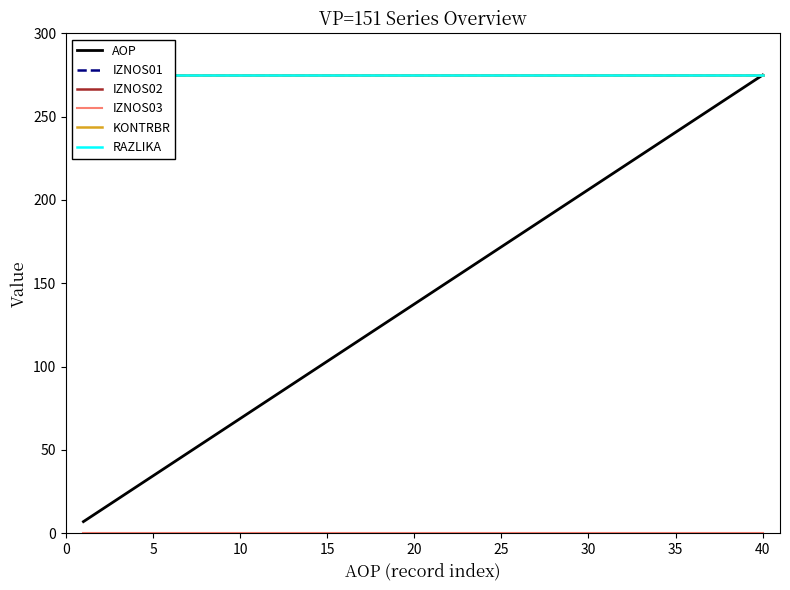

What is the average value of the AOP series?

140.9